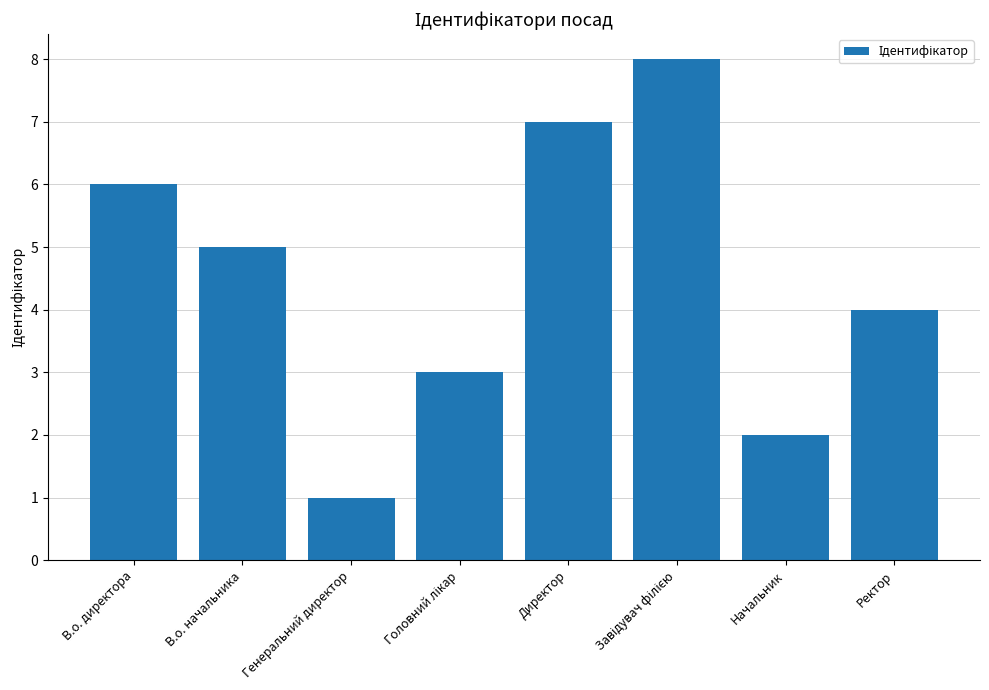

Is it true that the value at Начальник is 2?

True